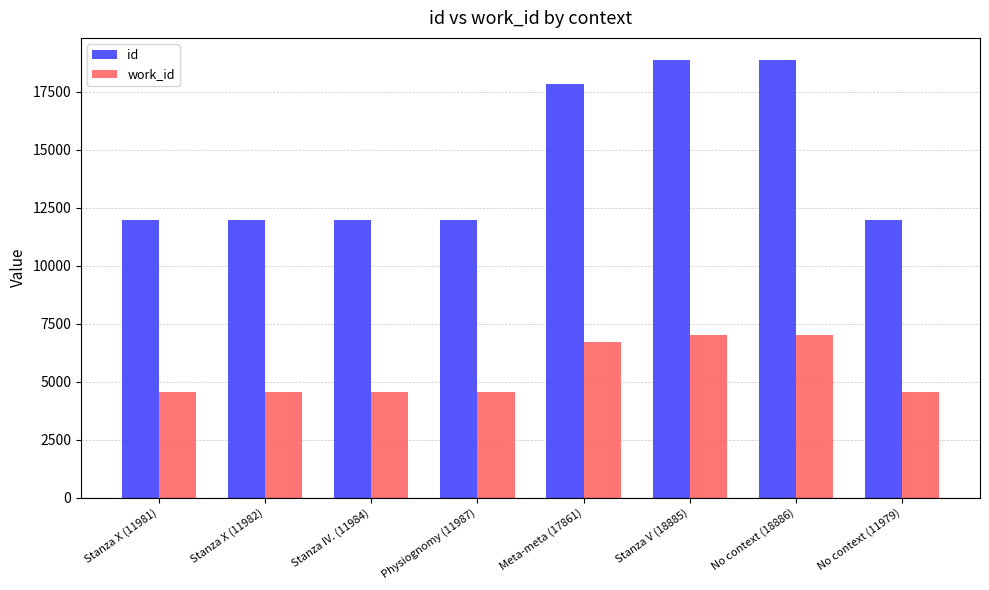

What is the average value of the id series?

14443